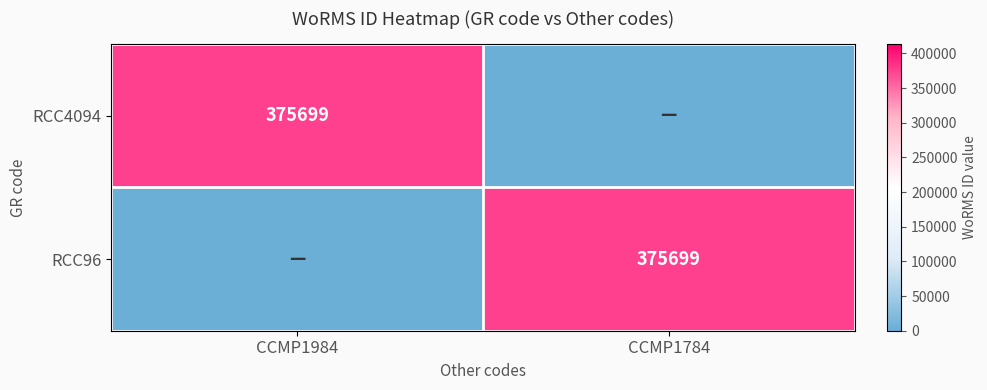

True or false: RCC4094 has a value of 375699 at CCMP1984.

True